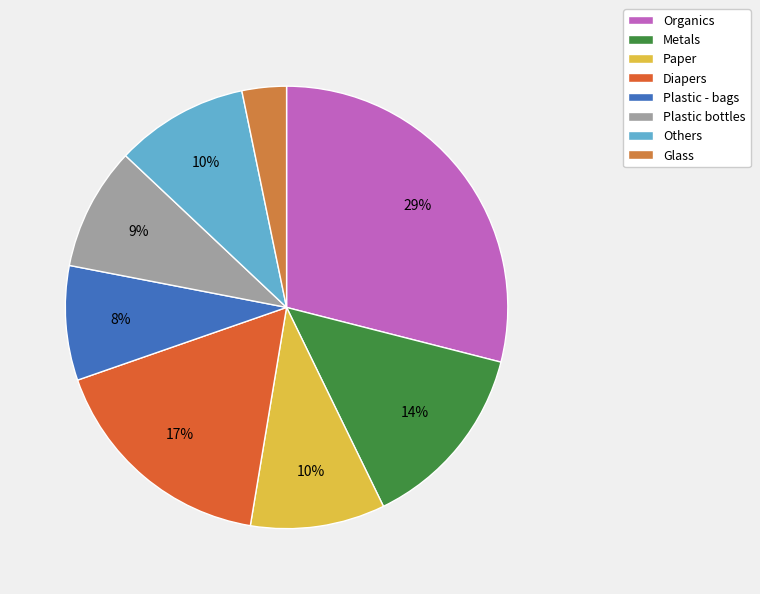

Is the sum of Plastic bottles and Paper greater than half?

No